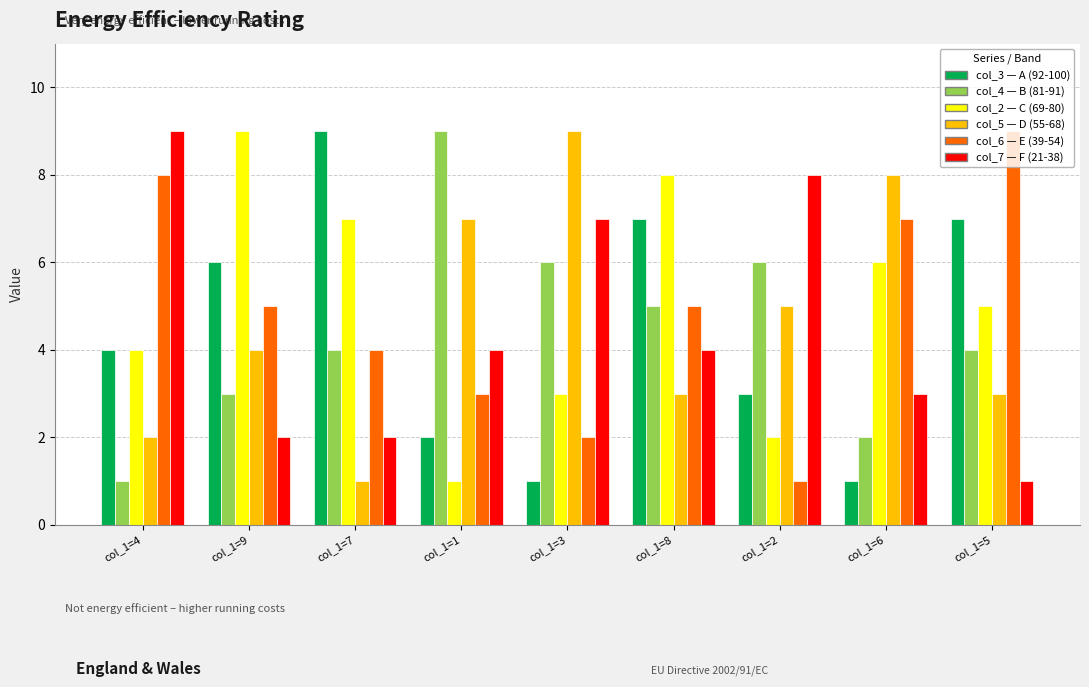

Does the chart contain any negative values?

No